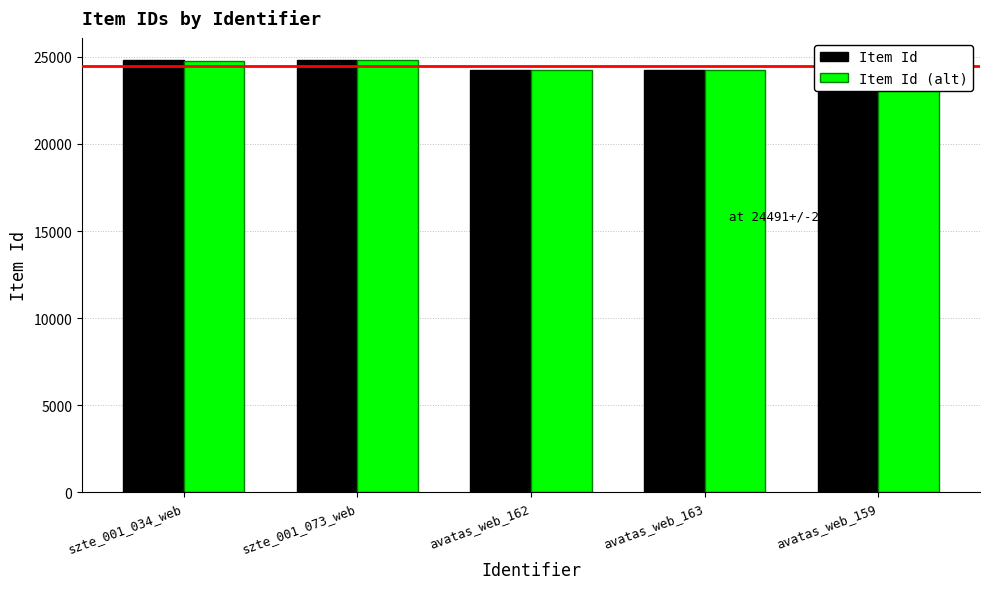

Reading right to left, list all the values displayed in this chart.

Item Id: avatas_web_159=24265	avatas_web_163=24268	avatas_web_162=24267	szte_001_073_web=24843	szte_001_034_web=24814
Item Id (alt): avatas_web_159=24215	avatas_web_163=24218	avatas_web_162=24217	szte_001_073_web=24793	szte_001_034_web=24764